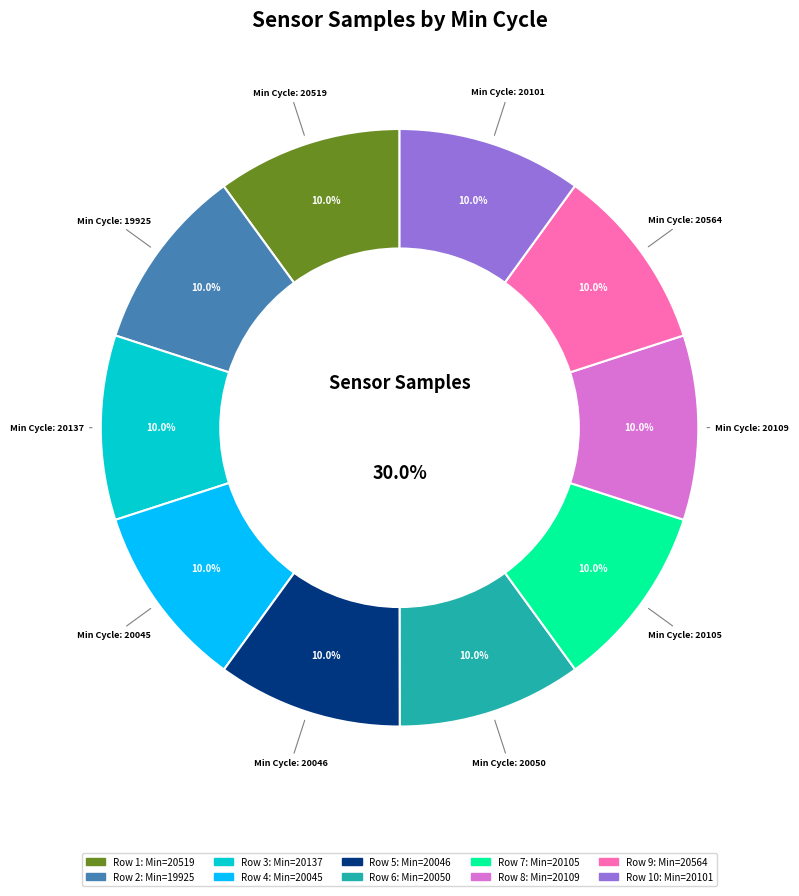

Rank the categories by value from lowest to highest.

28/20101, 28/20137, 28/20050, 28/20109, 28/19925, 28/20564, 28/20105, 28/20046, 28/20045, 28/20519